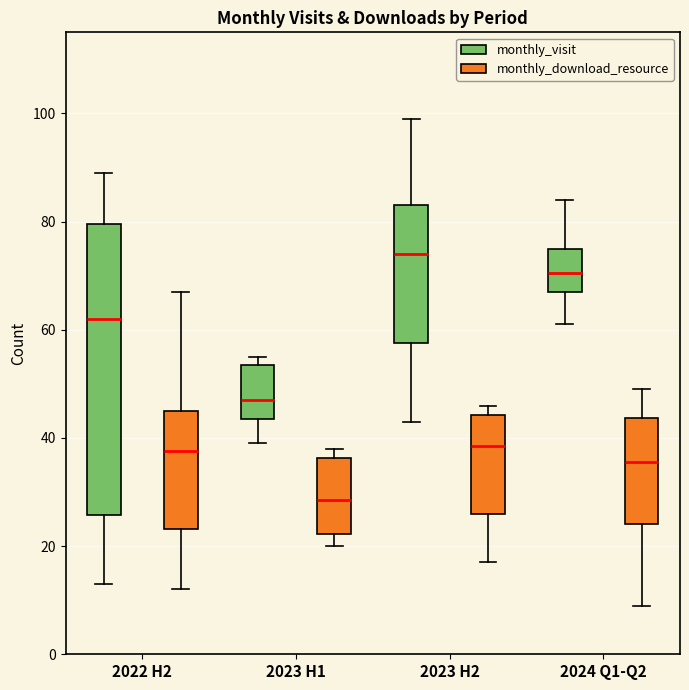

Which box's median line is the lowest?

2023 H1 (monthly_download_resource)